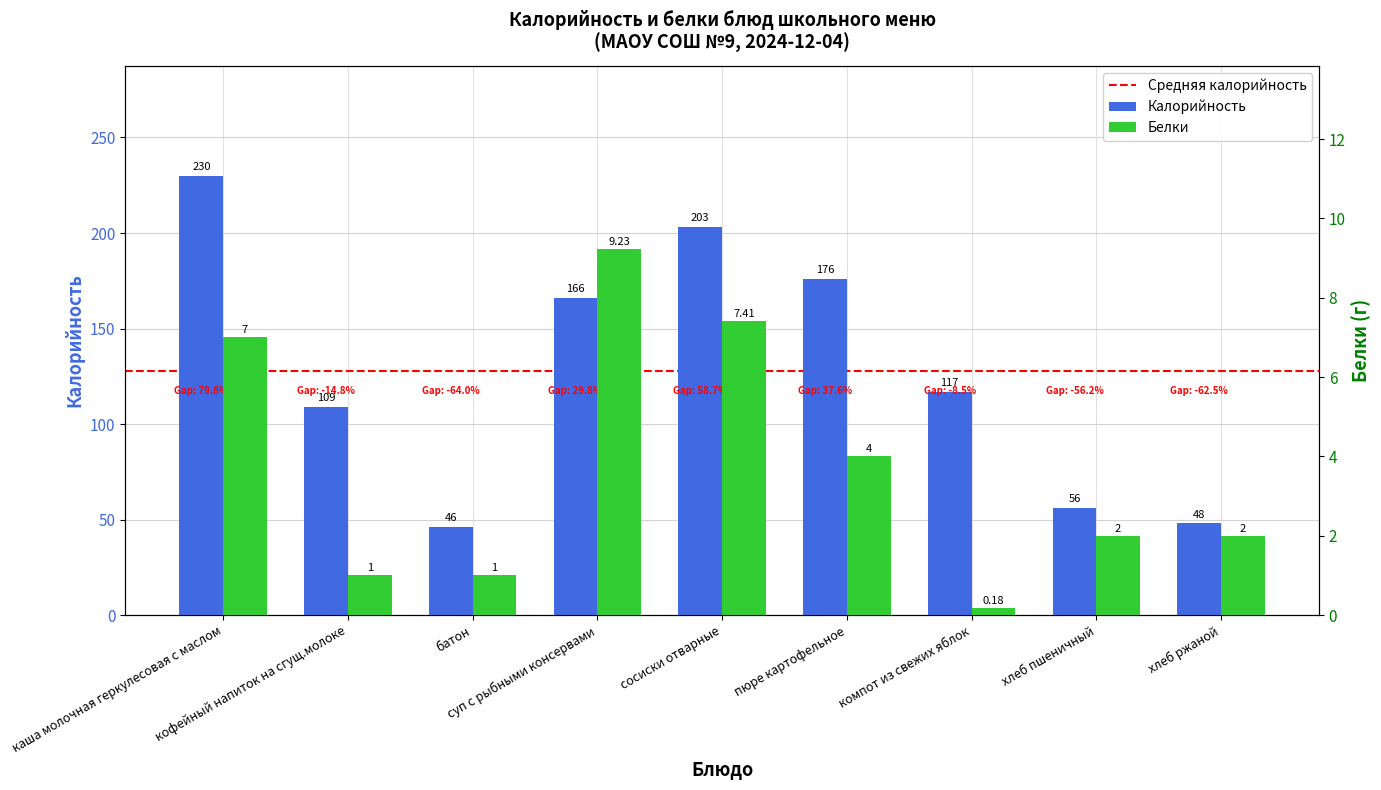

Reading left to right, what are all the values shown in this chart?

Калорийность: каша молочная геркулесовая с маслом=230.0	кофейный напиток на сгущ.молоке=109.0	батон=46.0	суп с рыбными консервами=166.0	сосиски отварные=203.0	пюре картофельное=176.0	компот из свежих яблок=117.0	хлеб пшеничный=56.0	хлеб ржаной=48.0
Белки: каша молочная геркулесовая с маслом=7.0	кофейный напиток на сгущ.молоке=1.0	батон=1.0	суп с рыбными консервами=9.2	сосиски отварные=7.4	пюре картофельное=4.0	компот из свежих яблок=0.2	хлеб пшеничный=2.0	хлеб ржаной=2.0